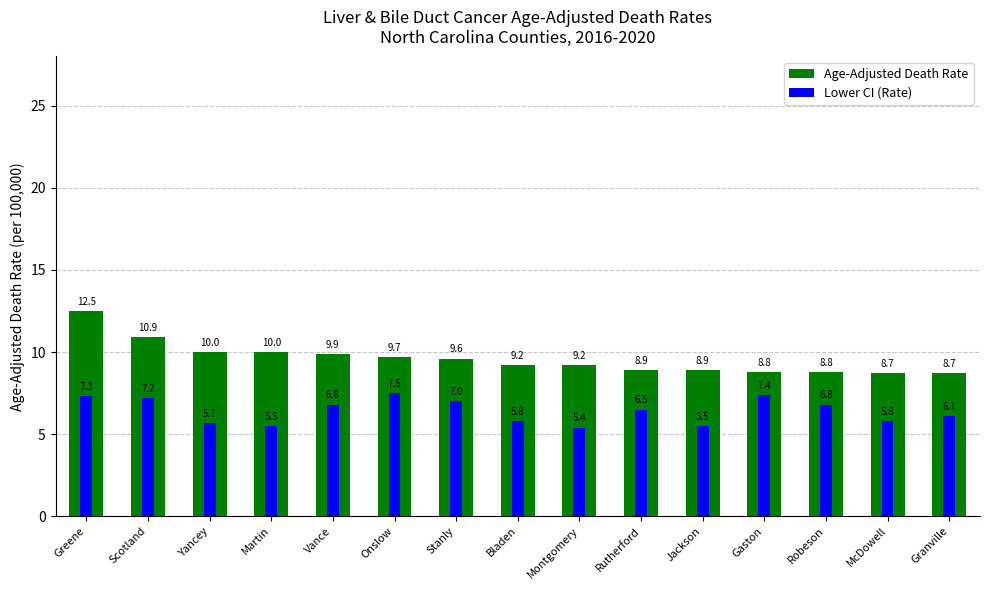

What is the value of the Lower CI (Rate) bar at the 15th from the left?

6.1